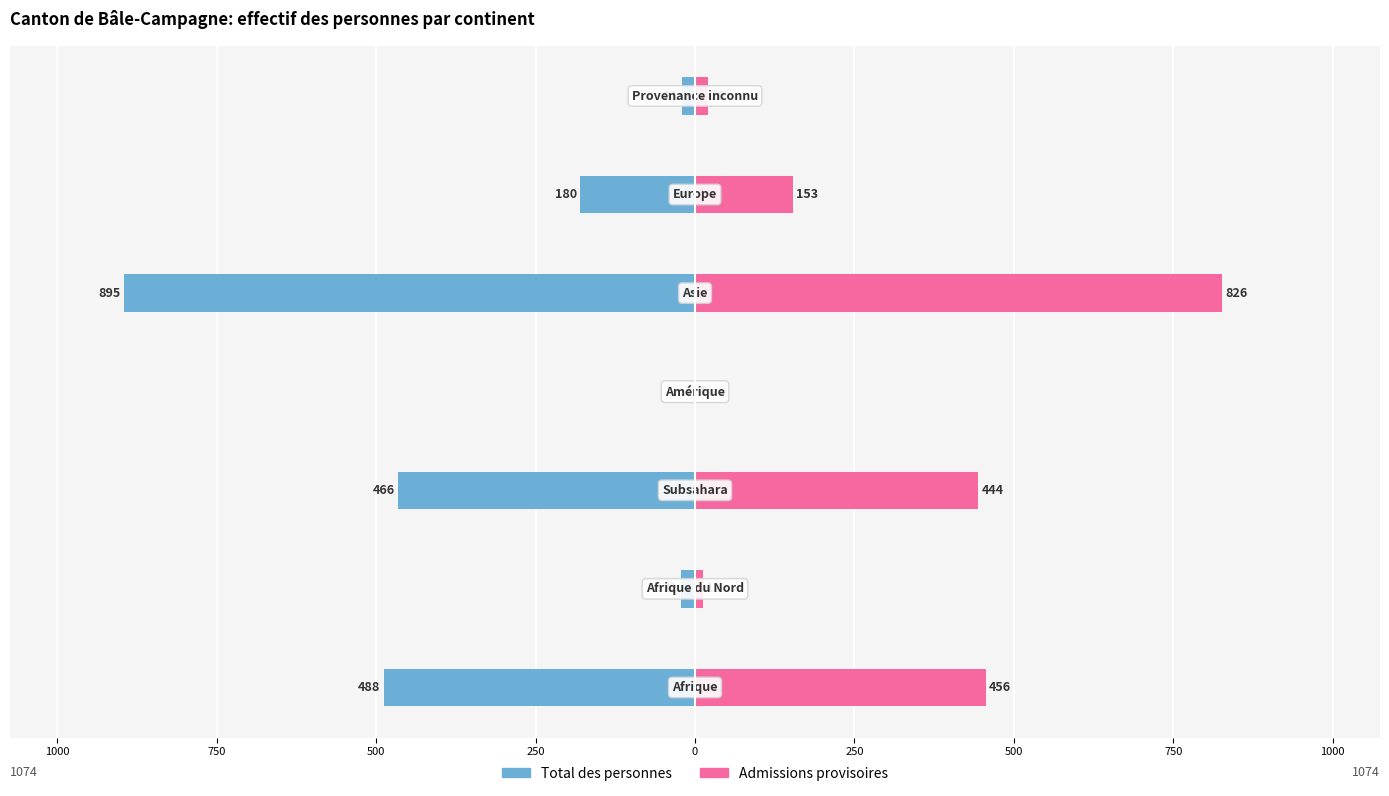

Is the value of Admissions provisoires at 250 greater than the value of Total des personnes at 500?

Yes